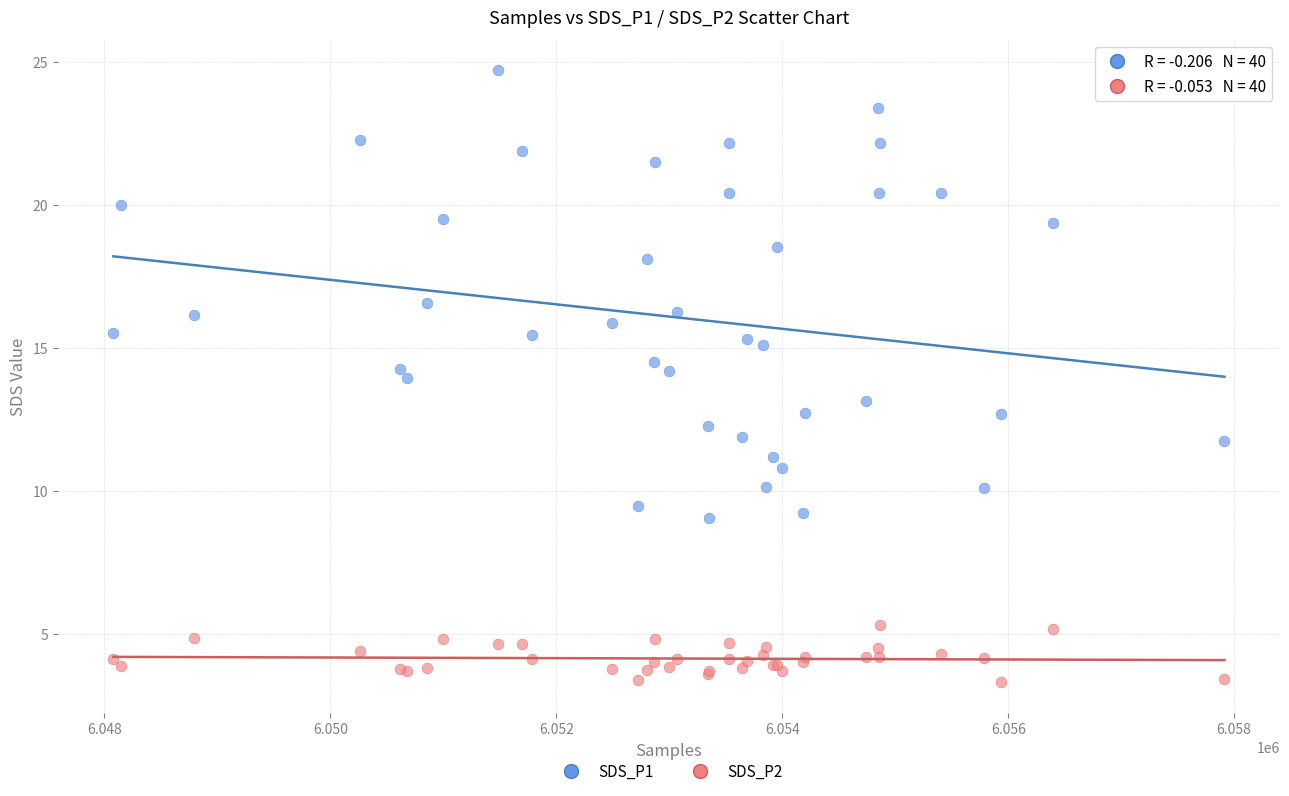

What are all the series names shown in the legend?

SDS_P1, SDS_P2